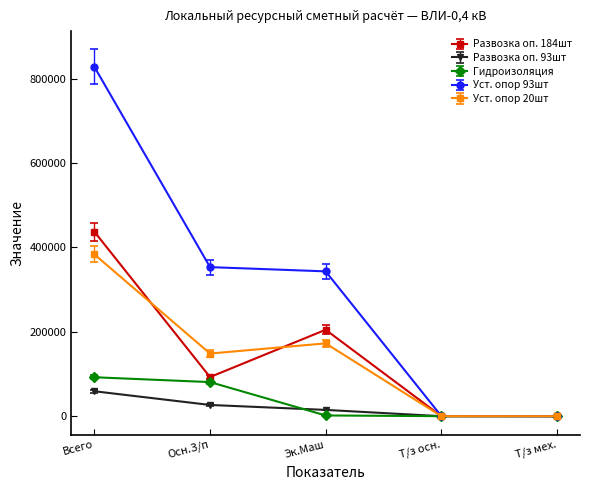

At how many categories does at least one series exceed 248763?

3